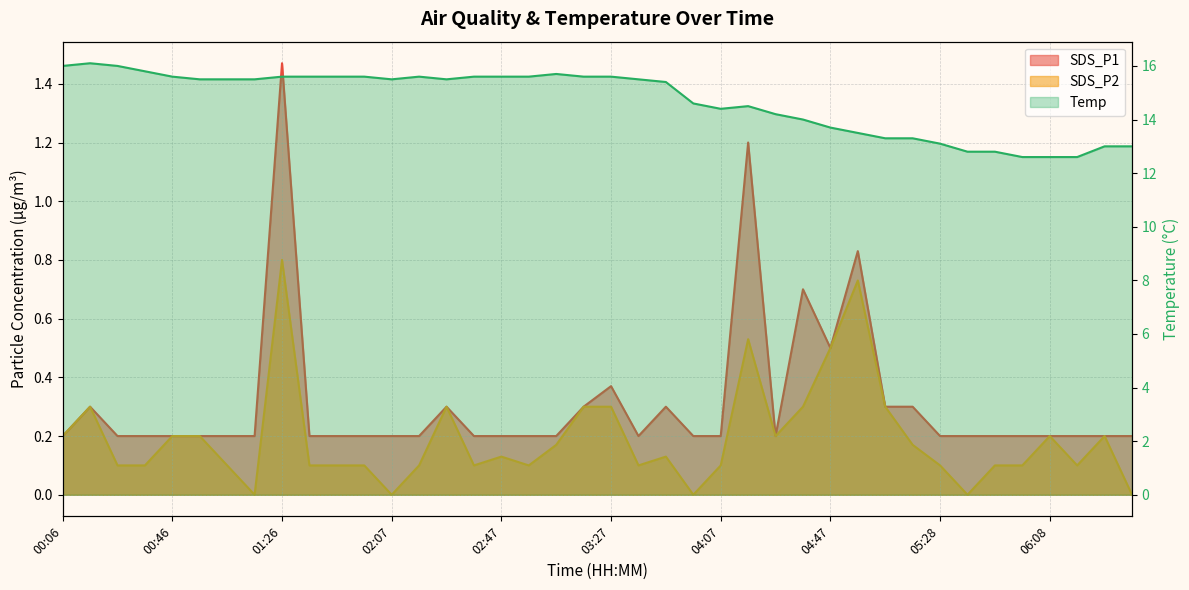

How many data points in SDS_P2 are above 0?

35